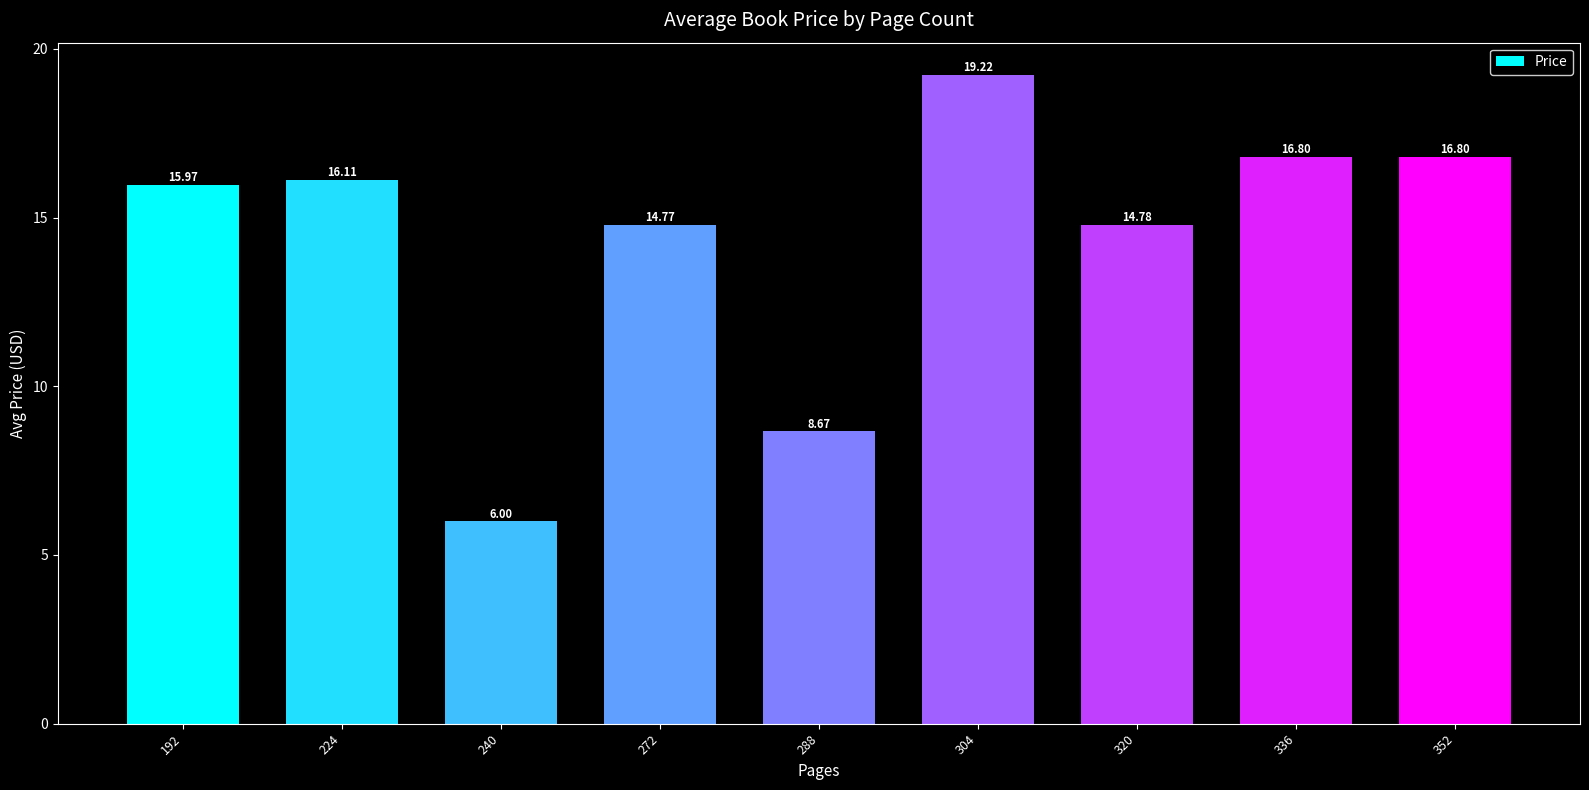

Reading left to right, extract all data points from this chart.

16.0	16.1	6.0	14.8	8.7	19.2	14.8	16.8	16.8